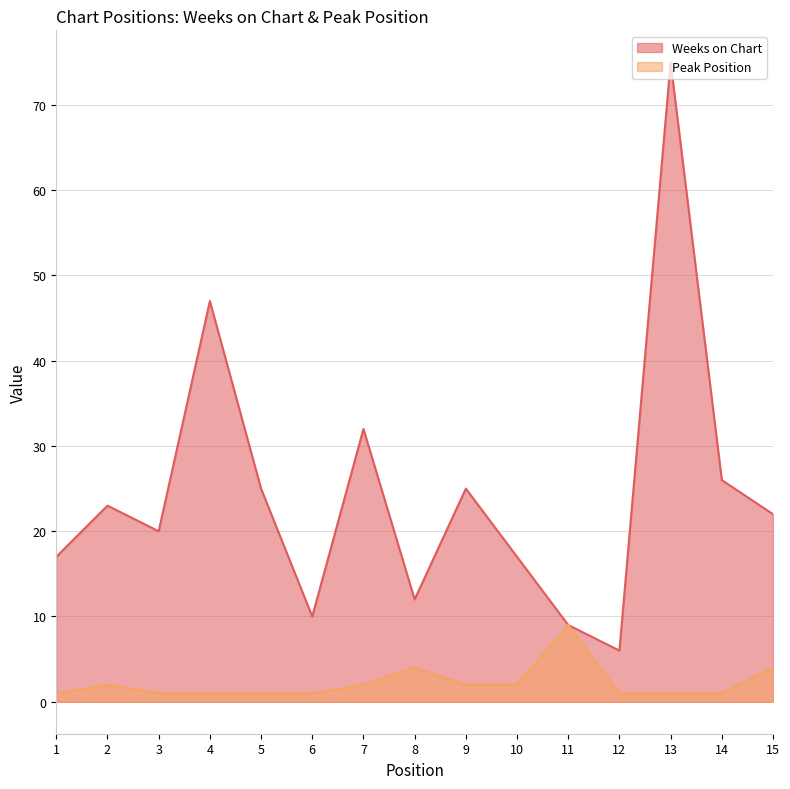

What is the minimum value shown in the chart?

1